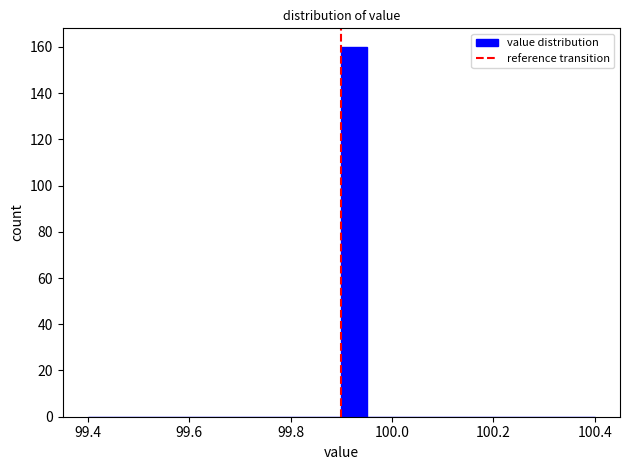

Read against the x-axis, roughly where is the centre of the tallest bar?

99.92